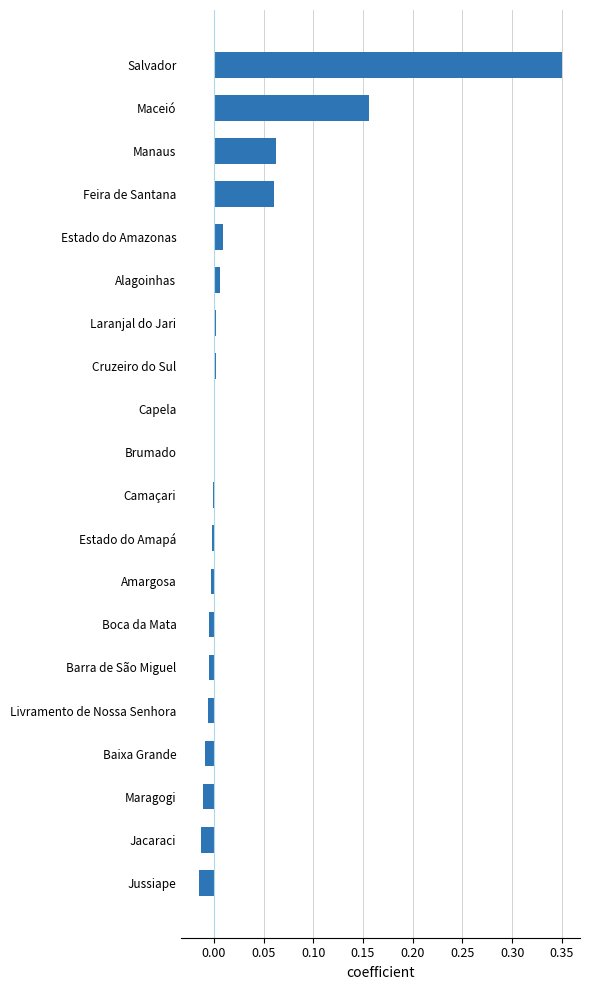

The value at Feira de Santana is 0.0. True or false?

False